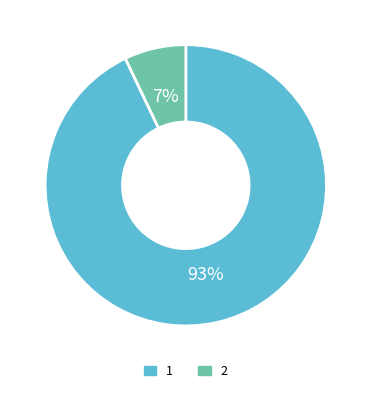

To the nearest percent, what percentage of the pie is 1?

93%